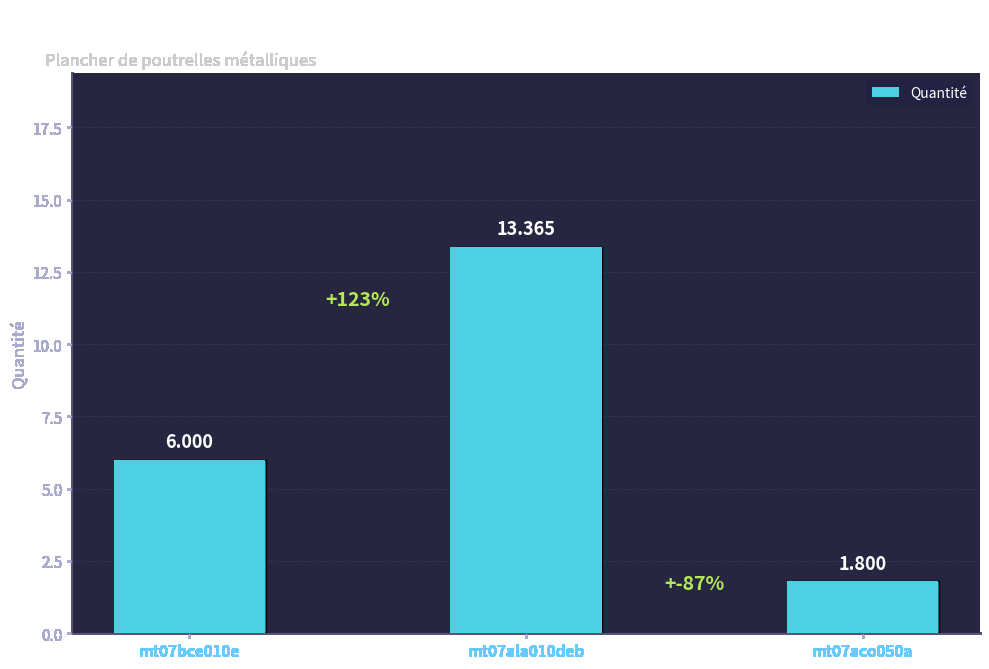

What is the sum of all values?

21.2